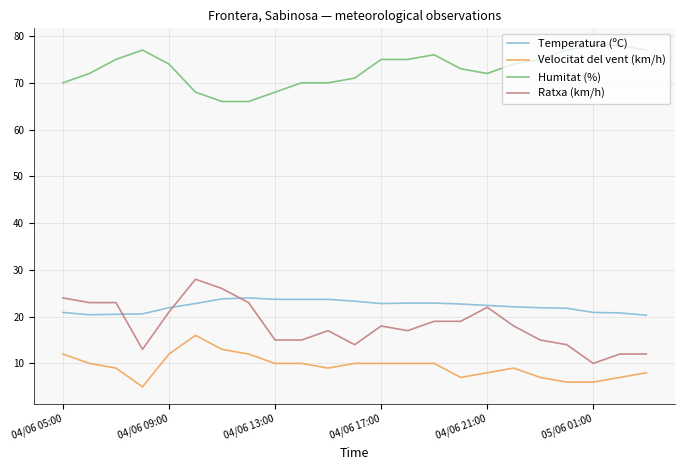

Which series has the largest total across all categories?

Humitat (%)